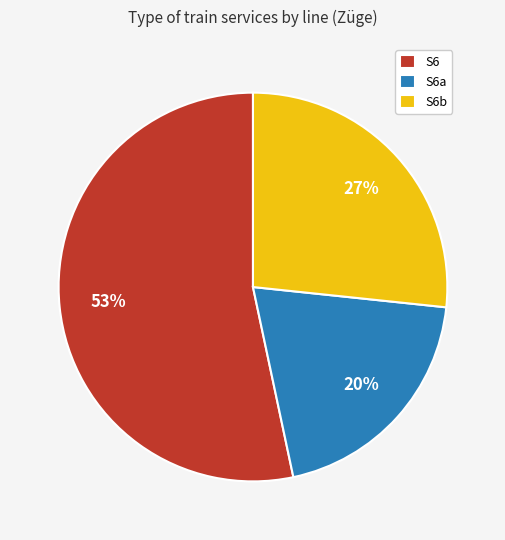

True or false: S6b accounts for 27% of the total.

True